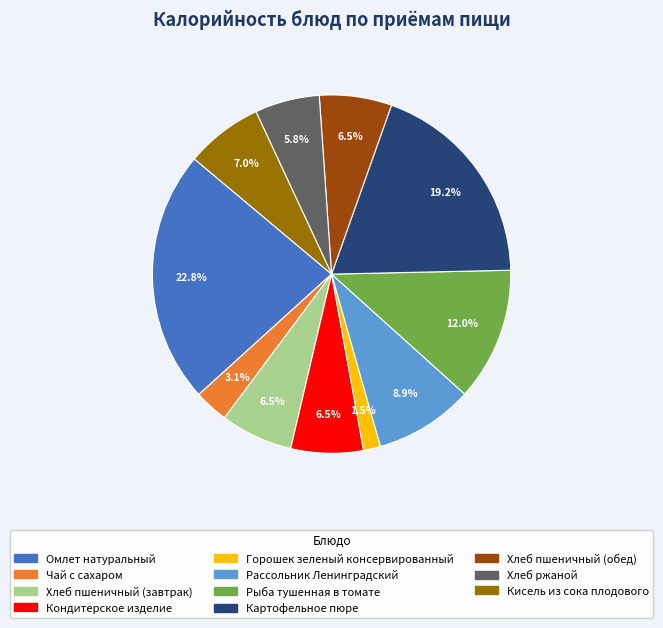

To the nearest percent, what is the difference between the largest and smallest slice percentages?

21%